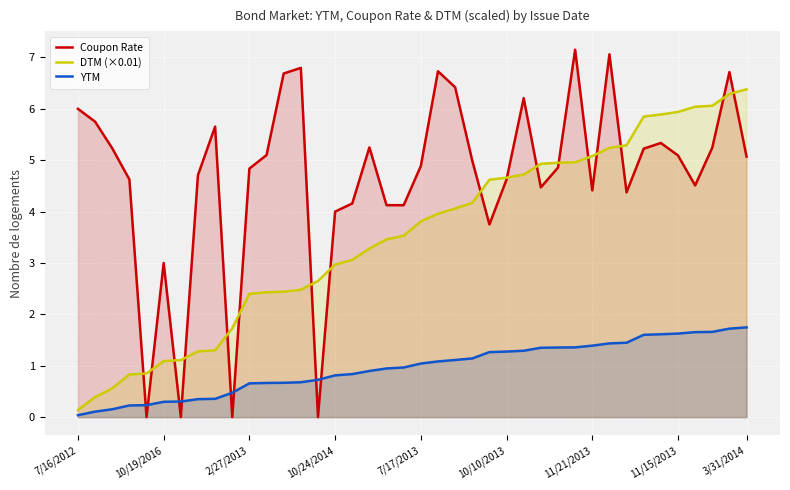

Which series ends up on top after the final intersection of YTM and Coupon Rate?

Coupon Rate